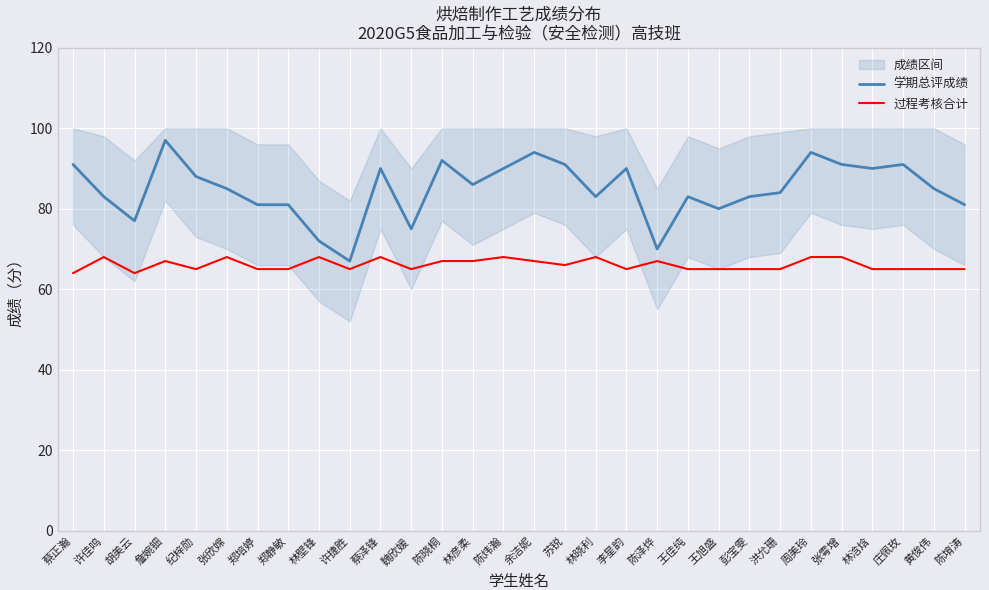

How many distinct data groups are displayed?

2